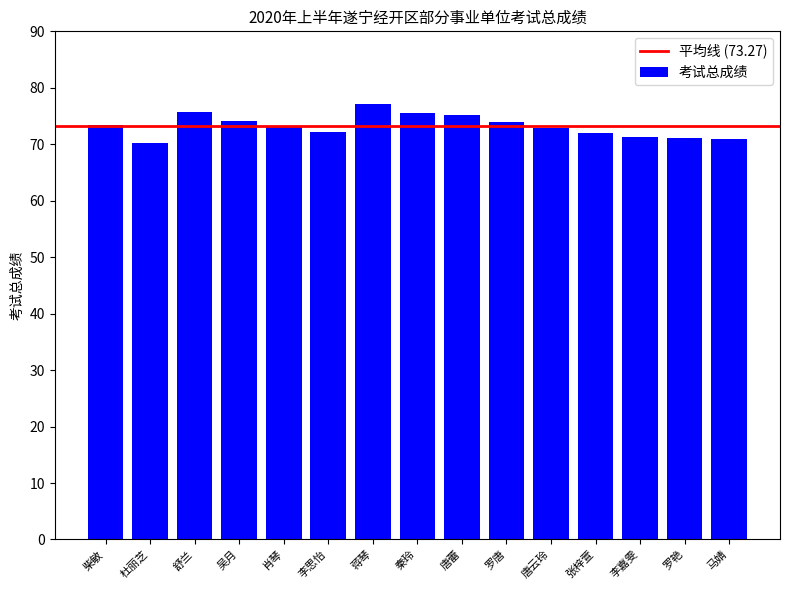

At which category does the chart reach its peak across all series?

蒋琴